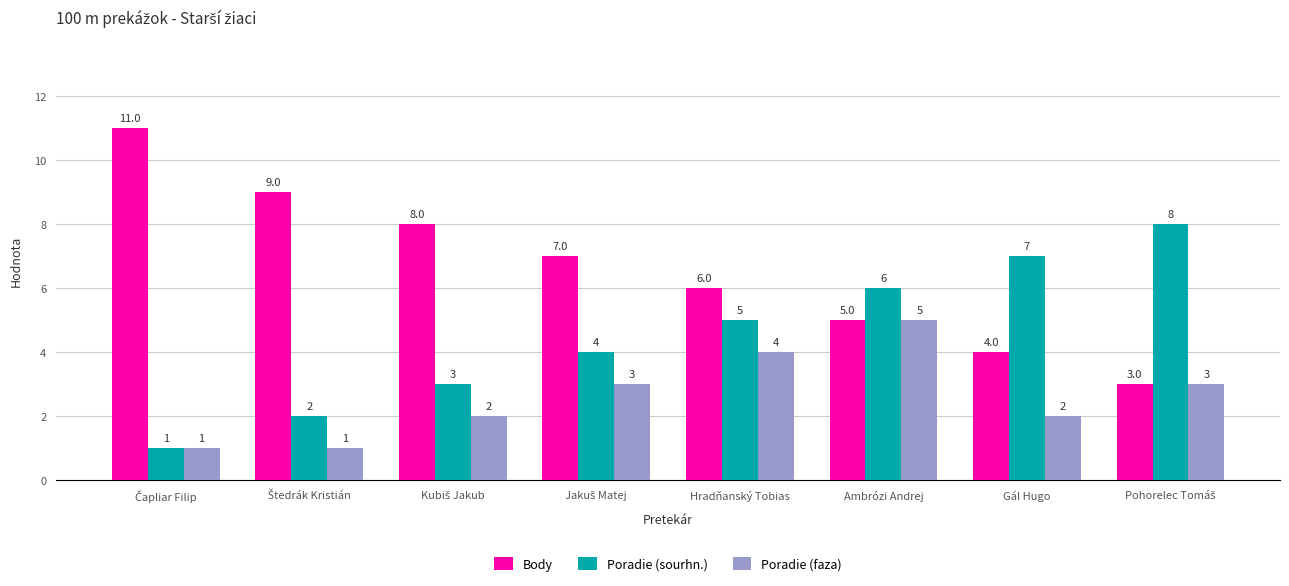

The value of Body at Hradňanský Tobias is 9. True or false?

False